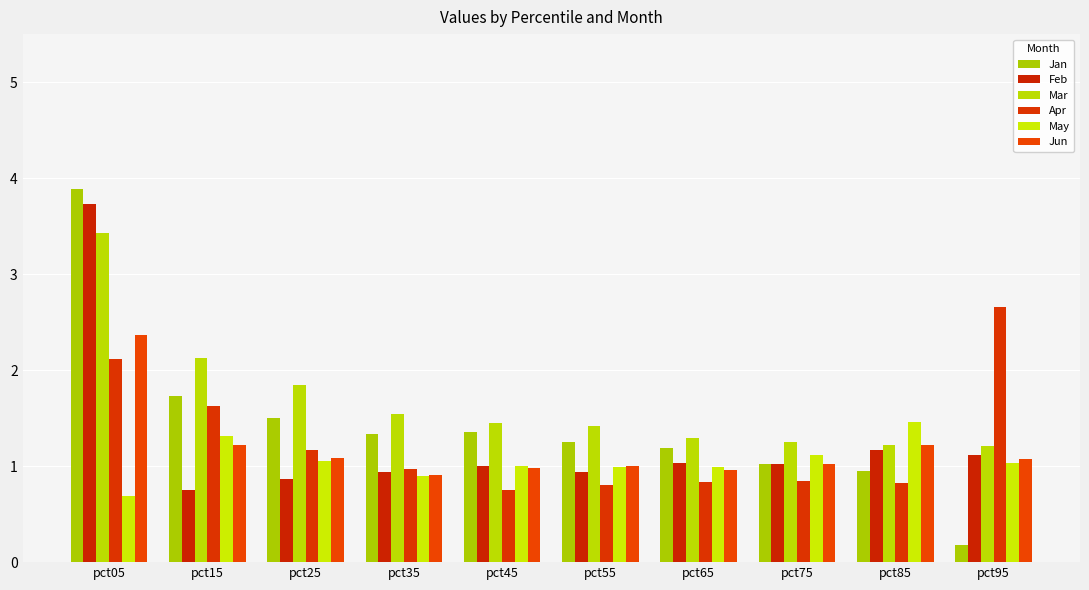

Which series has the largest total across all categories?

Mar